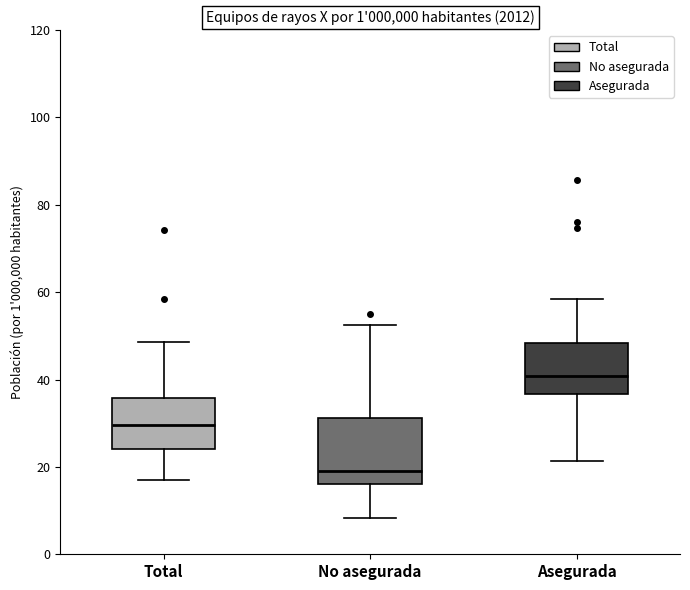

Reading left to right, read every box against the y-axis: the position of its median line, the range the box covers, and the ends of its whiskers. The values are not printed on the chart, so give them approximately, as read against the axis.

Total: median 30, box 24 to 36, whiskers 18 to 48
No asegurada: median 18, box 16 to 32, whiskers 8 to 52
Asegurada: median 40, box 36 to 48, whiskers 22 to 58